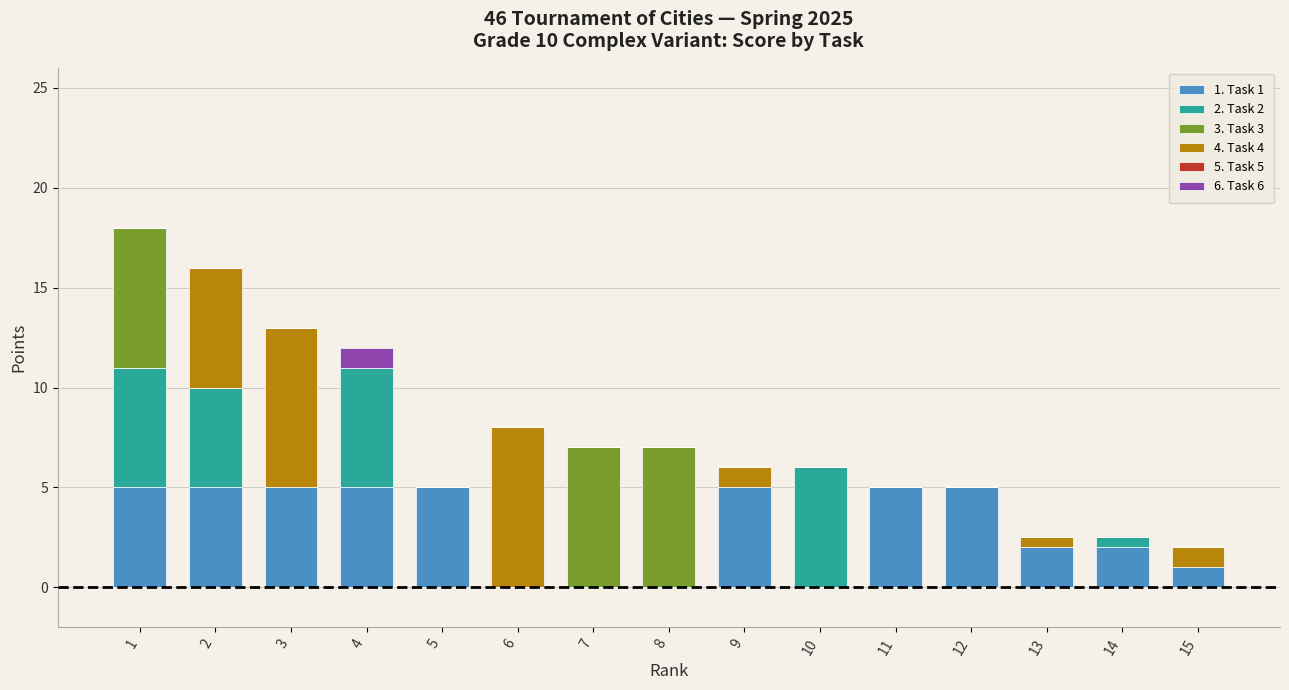

What is the total value across all series at 8?

7.0